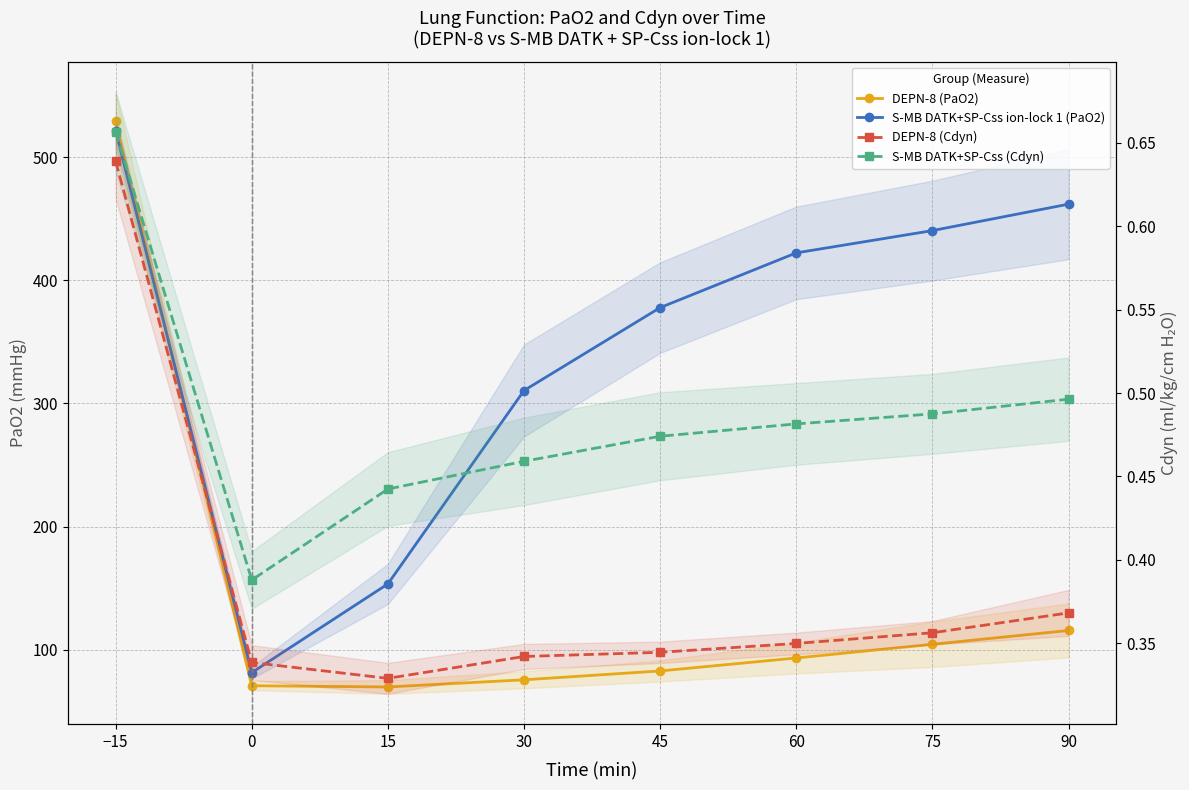

What position from the right is 75?

2